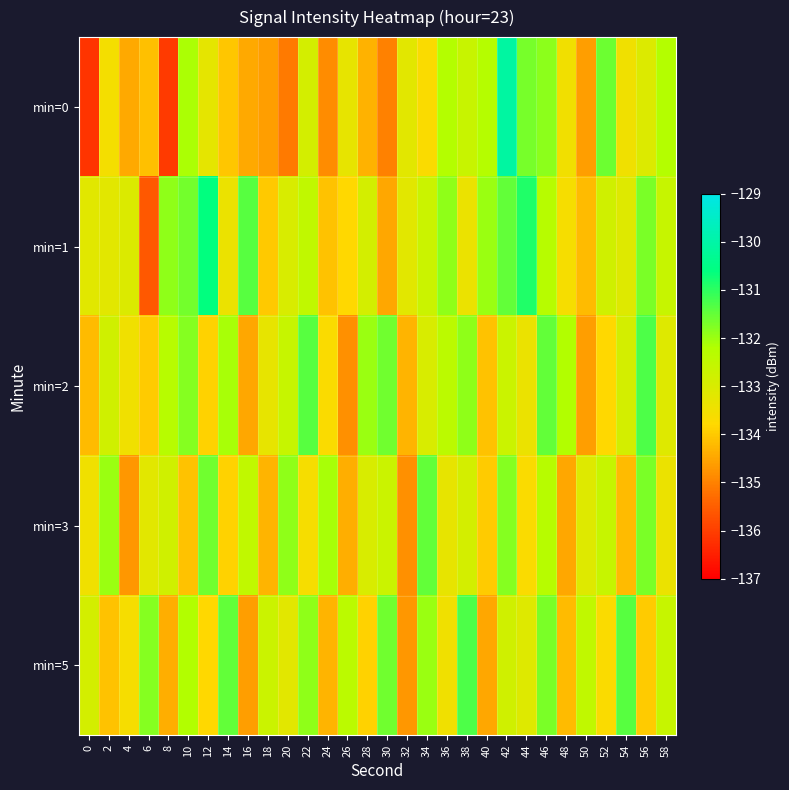

Which has a higher value, 26 or 0?

26